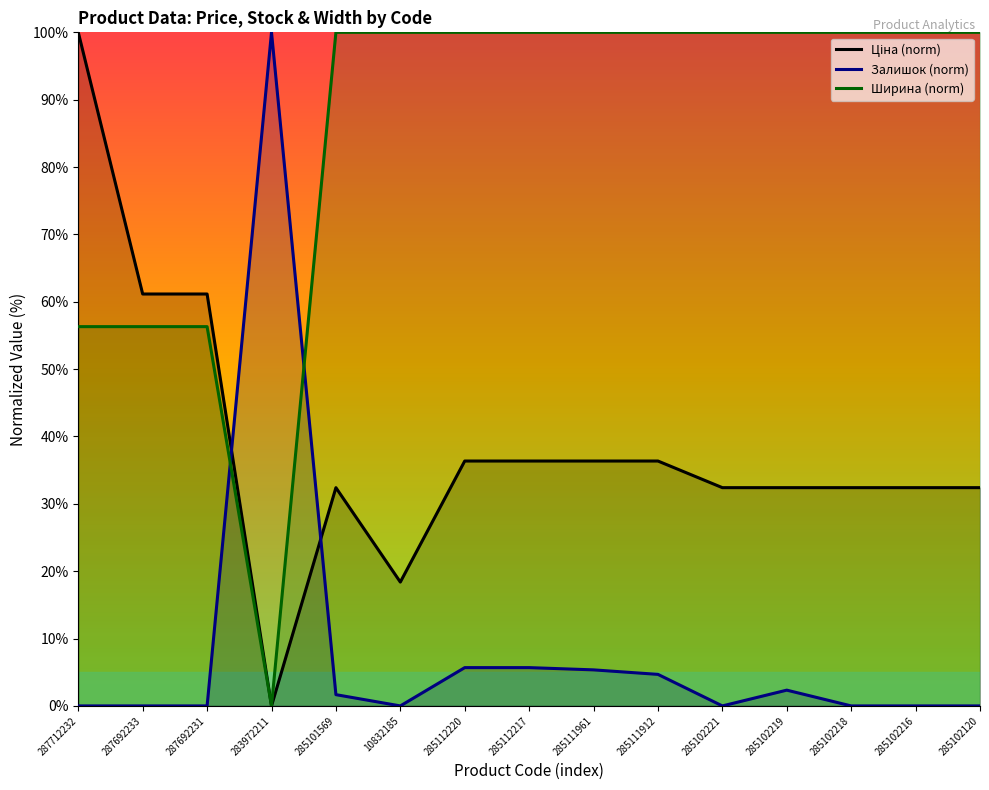

What is the average value of the Ціна (norm) series?

38.7